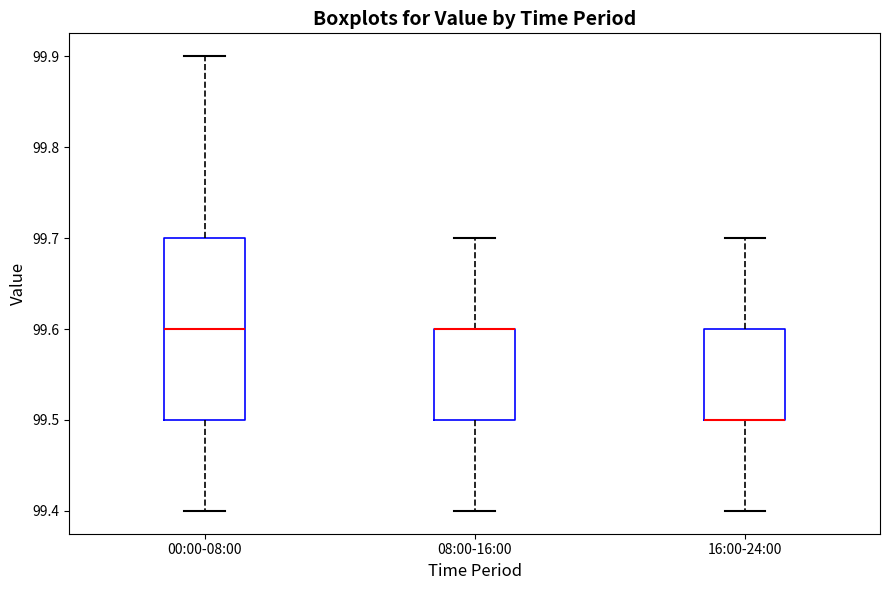

Reading left to right, read every box against the y-axis: the position of its median line, the range the box covers, and the ends of its whiskers. The values are not printed on the chart, so give them approximately, as read against the axis.

00:00-08:00: median 99.6, box 99.5 to 99.7, whiskers 99.4 to 99.9
08:00-16:00: median 99.6 (drawn on the box's upper edge), box 99.5 to 99.6, whiskers 99.4 to 99.7
16:00-24:00: median 99.5 (drawn on the box's lower edge), box 99.5 to 99.6, whiskers 99.4 to 99.7